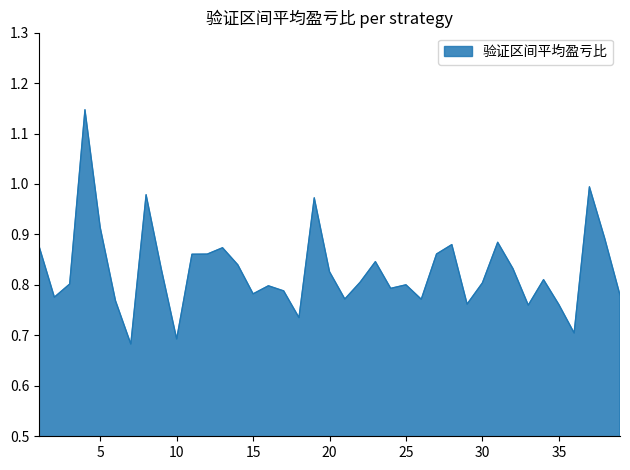

What is the difference between the maximum and minimum values?

0.5